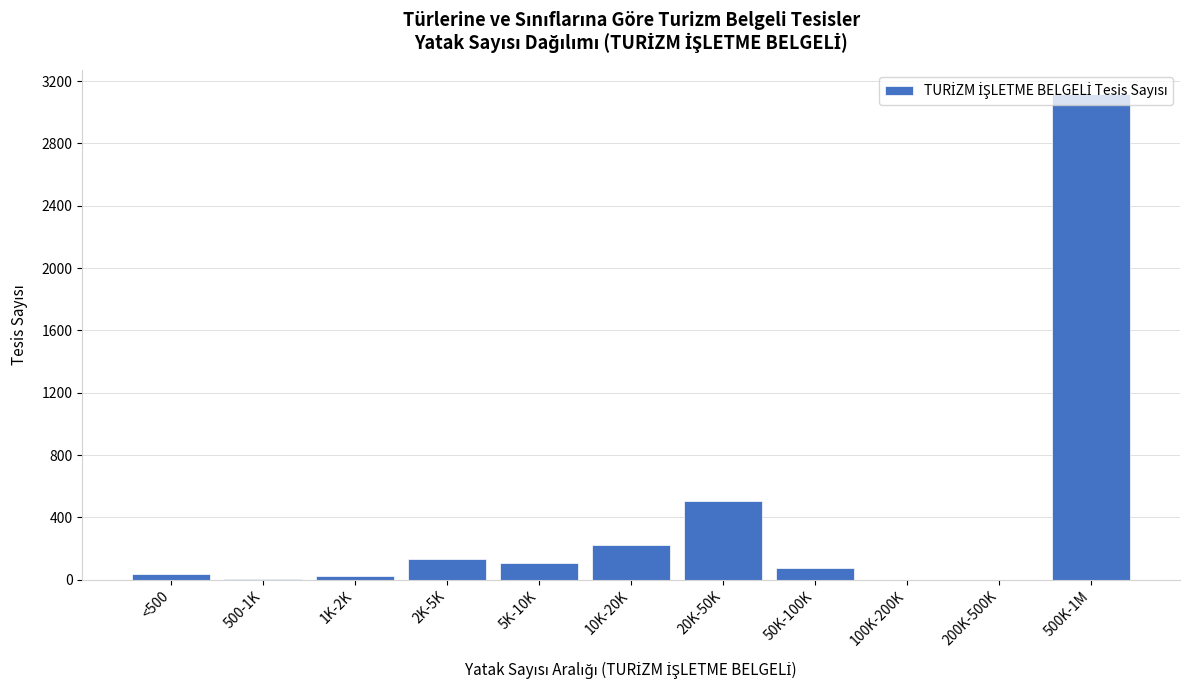

Approximately how many times larger is the value at 5K-10K compared to 2K-5K?

0.8